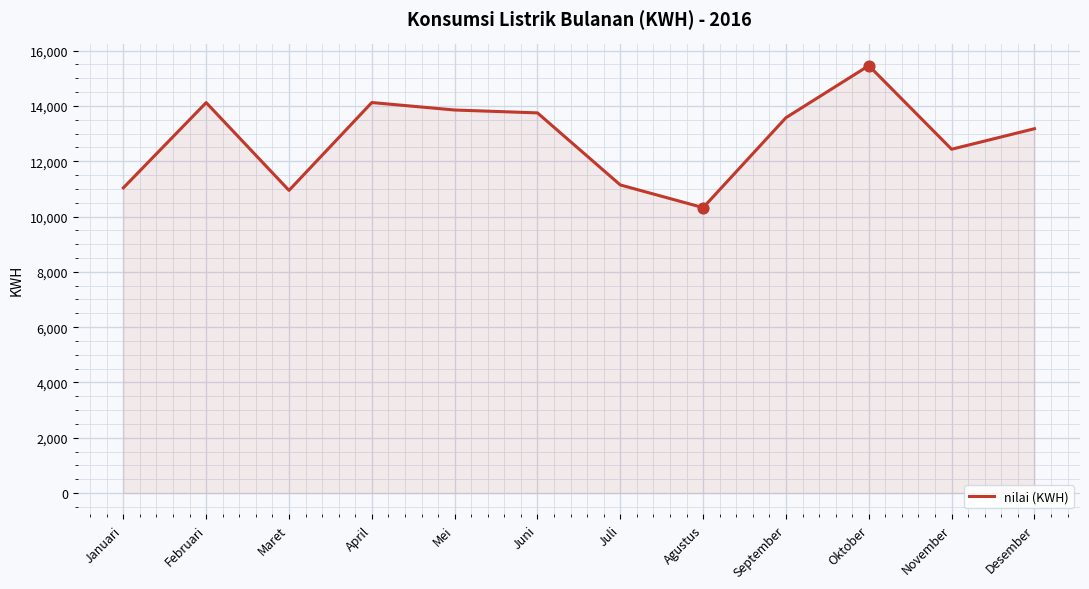

Approximately how many times larger is the value at Januari compared to Februari?

0.8